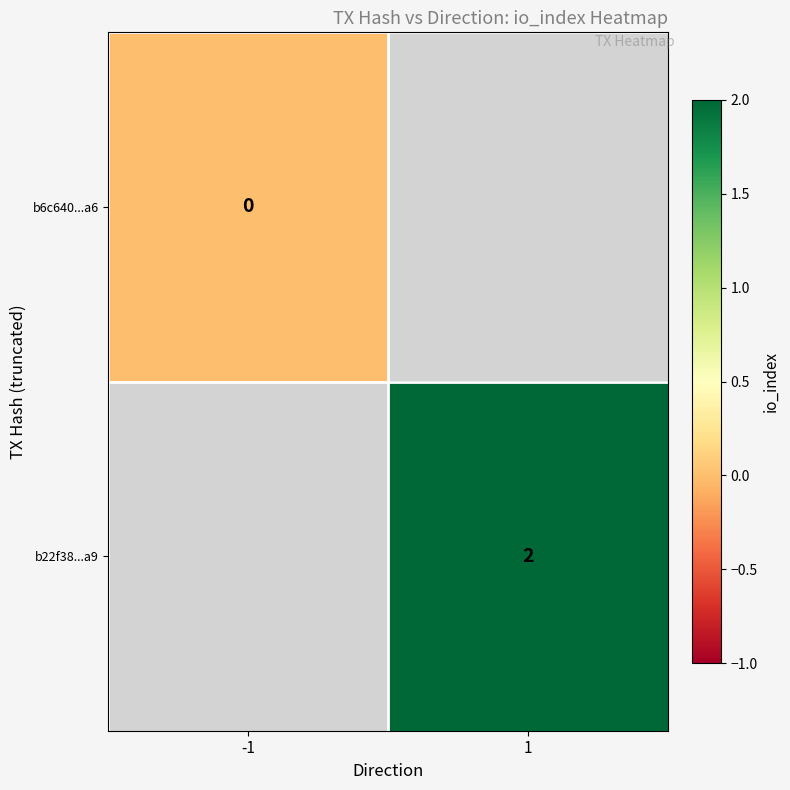

The b22f38...a9 series shows 3 at 1. True or false?

False